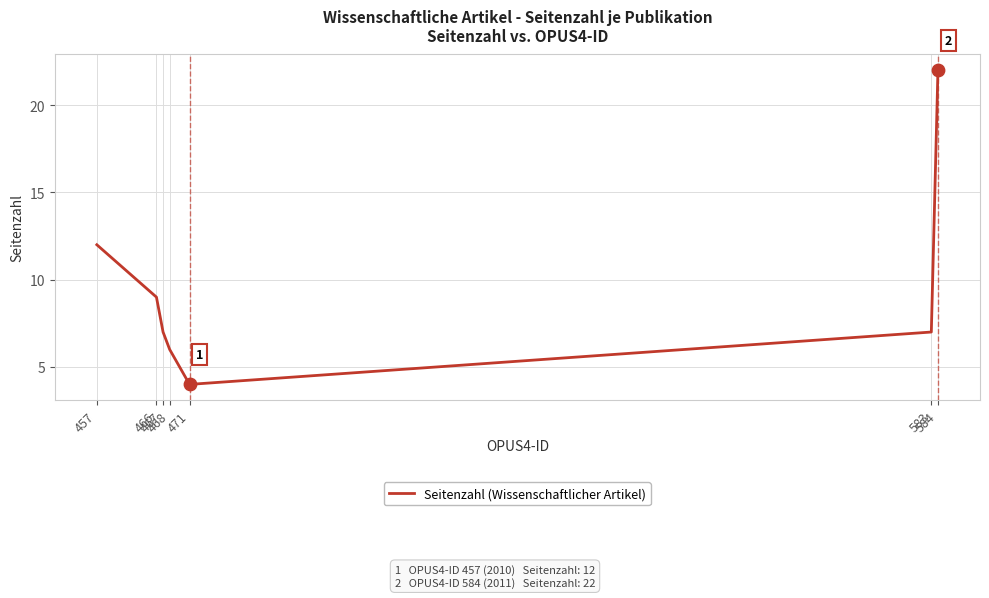

What is the change in value from 457 to 466?

-3